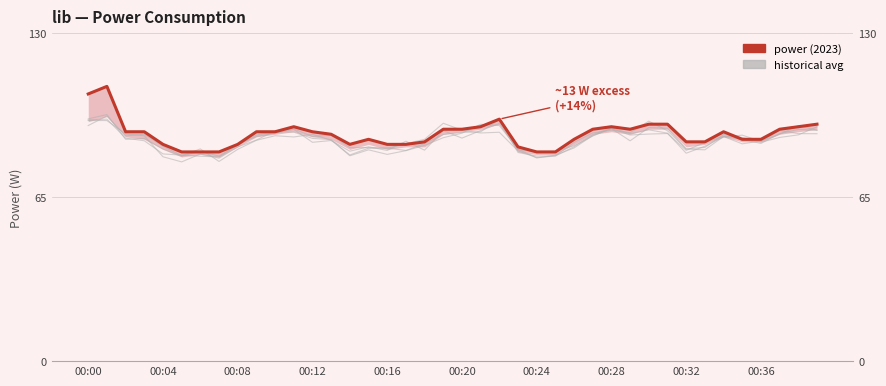

What is the smallest value displayed?

79.0